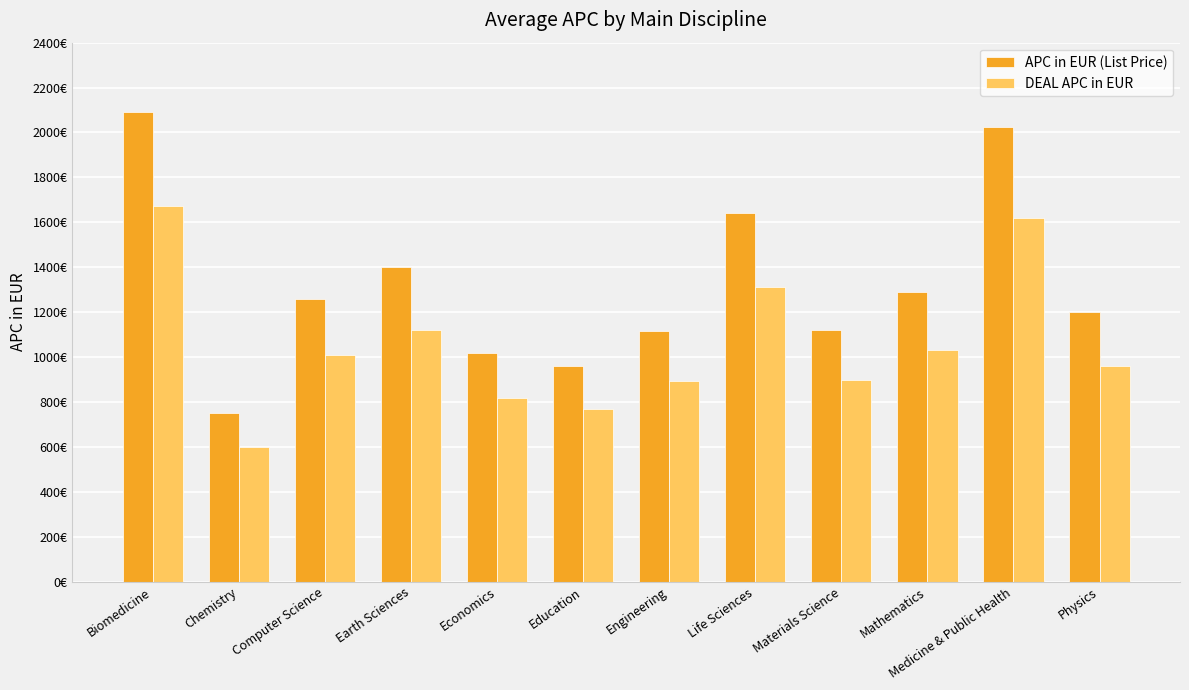

At which category is the sum across all series the highest?

Biomedicine